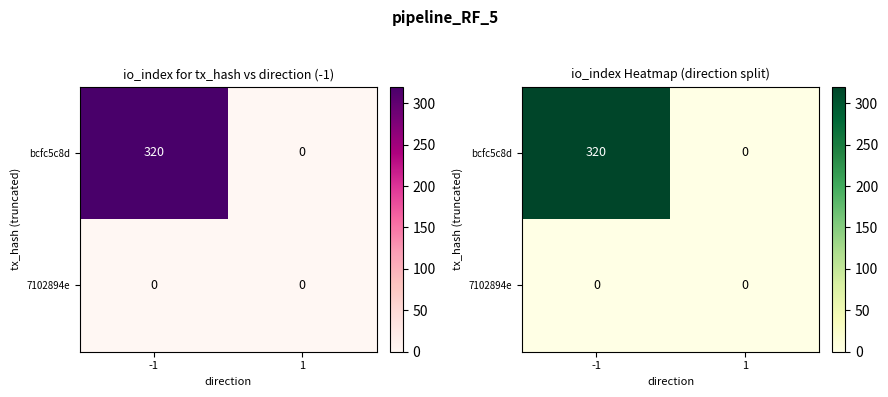

What is the average value of the bcfc5c8d series?

160